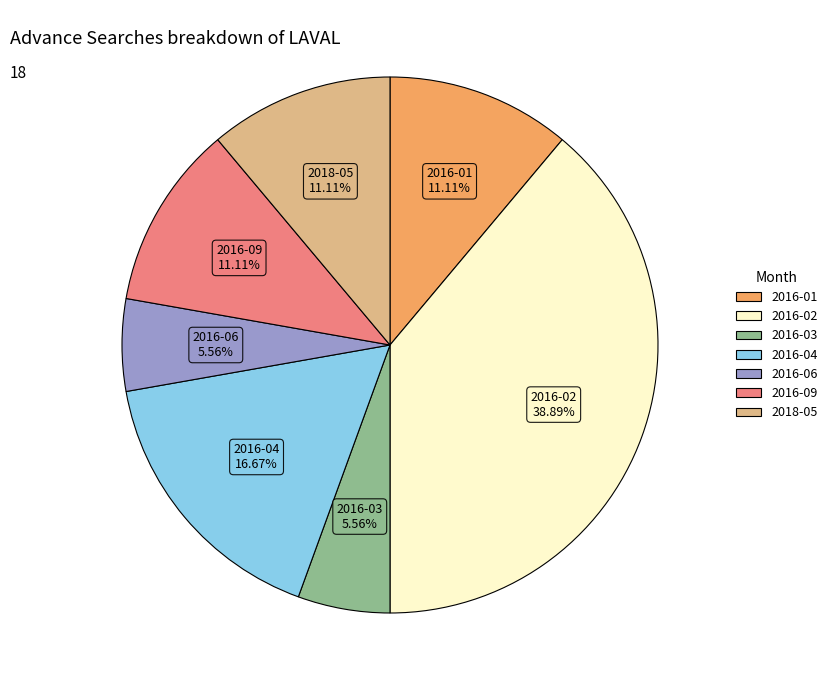

Does 2016-09 represent more than half of the total?

No